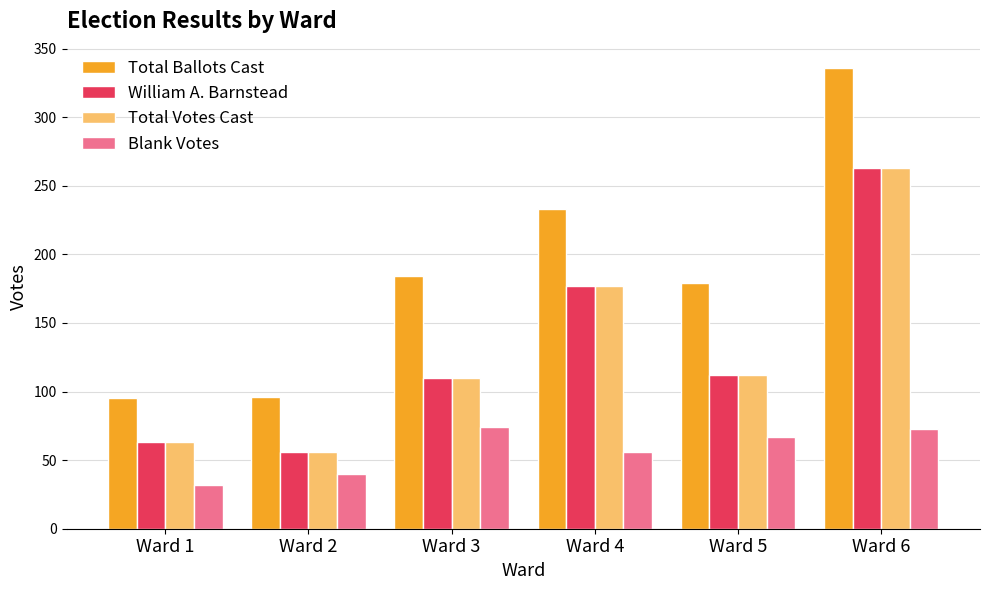

What is the sum of all Total Votes Cast values?

781